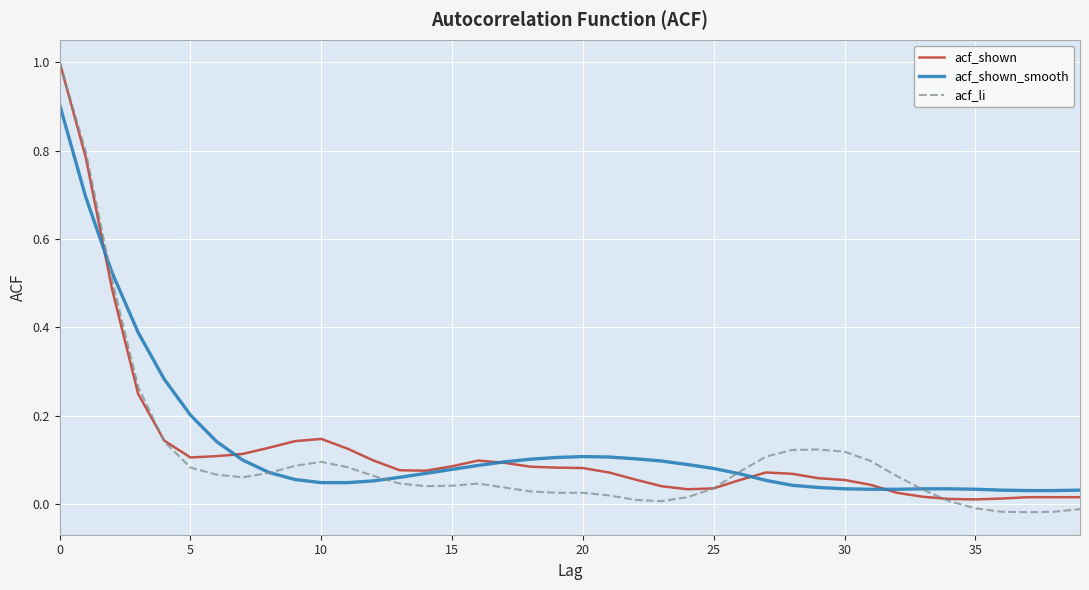

What are all the series names shown in the legend?

acf_shown, acf_shown_smooth, acf_li